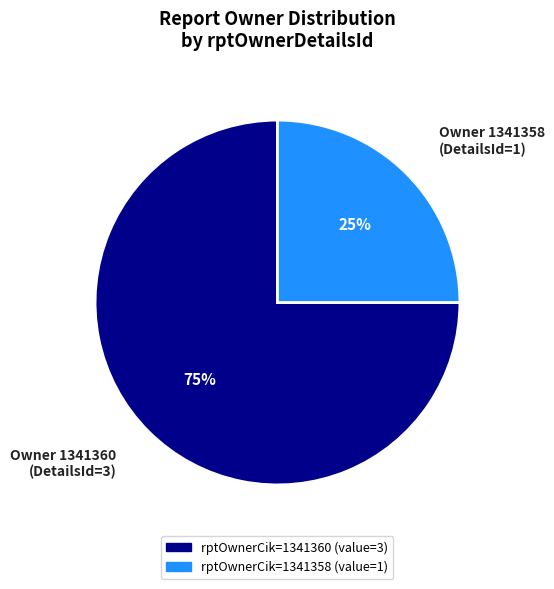

How many slices are in this pie chart?

2